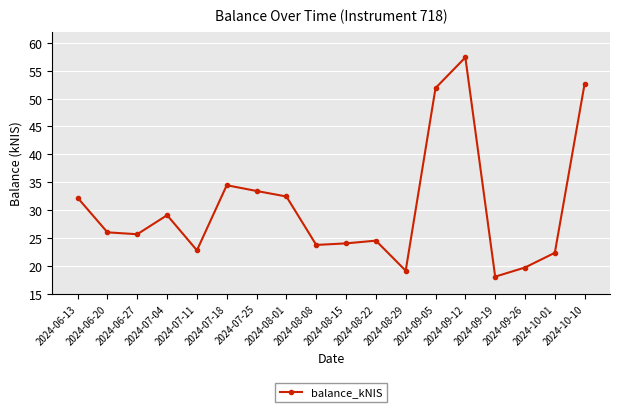

Where does the data first go above 26?

2024-06-13